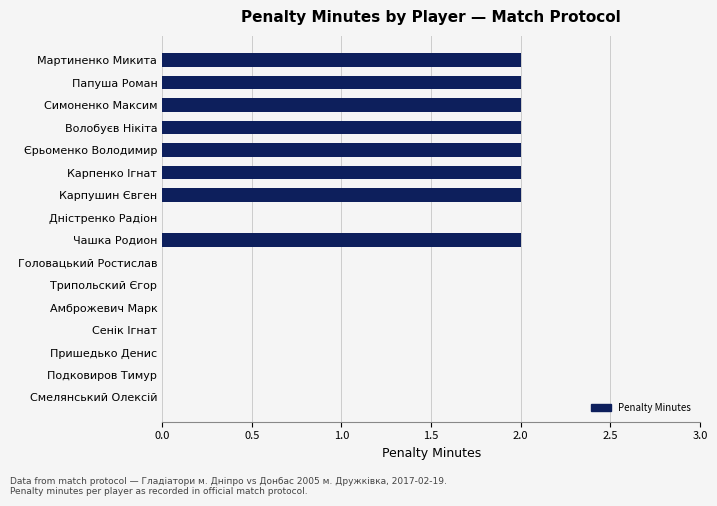

Between Єрьоменко Володимир and Амброжевич Марк, which is larger?

Єрьоменко Володимир